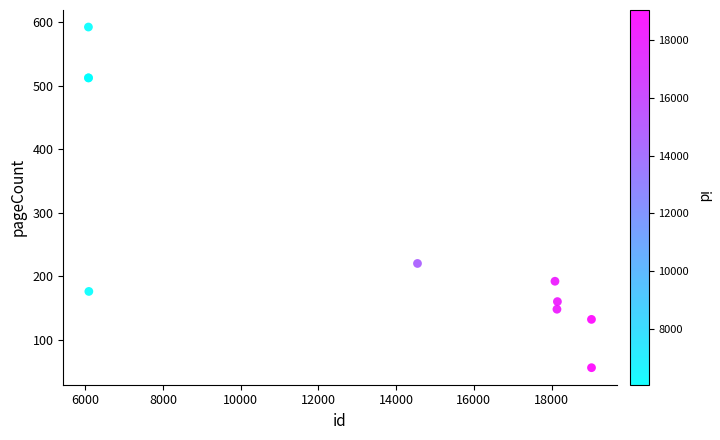

What Y value in the scatter plot is closest to 324?

220